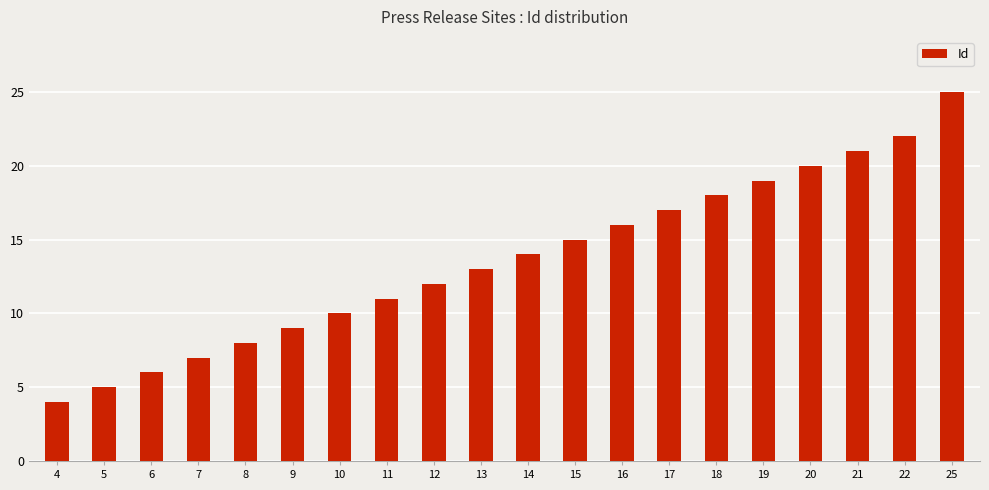

What is the difference between the maximum and minimum values?

21